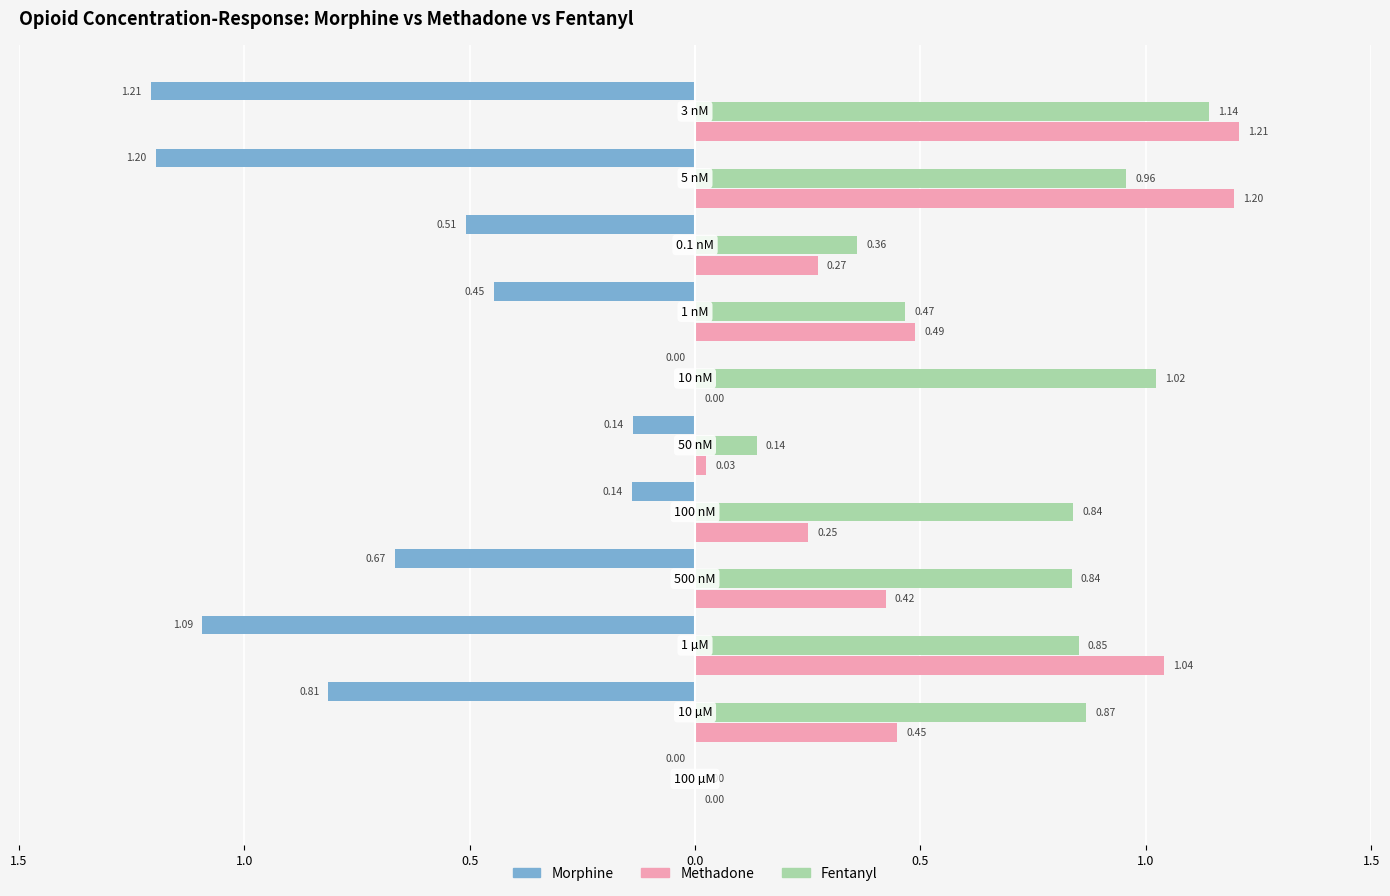

Reading left to right, extract all data points from this chart.

Morphine: -0.0	-0.8	-1.1	-0.7	-0.1	-0.1	0.0	-0.4	-0.5	-1.2	-1.2
Fentanyl: 0.0	0.9	0.9	0.8	0.8	0.1	1.0	0.5	0.4	1.0	1.1
Methadone: 0.0	0.4	1.0	0.4	0.3	0.0	0.0	0.5	0.3	1.2	1.2